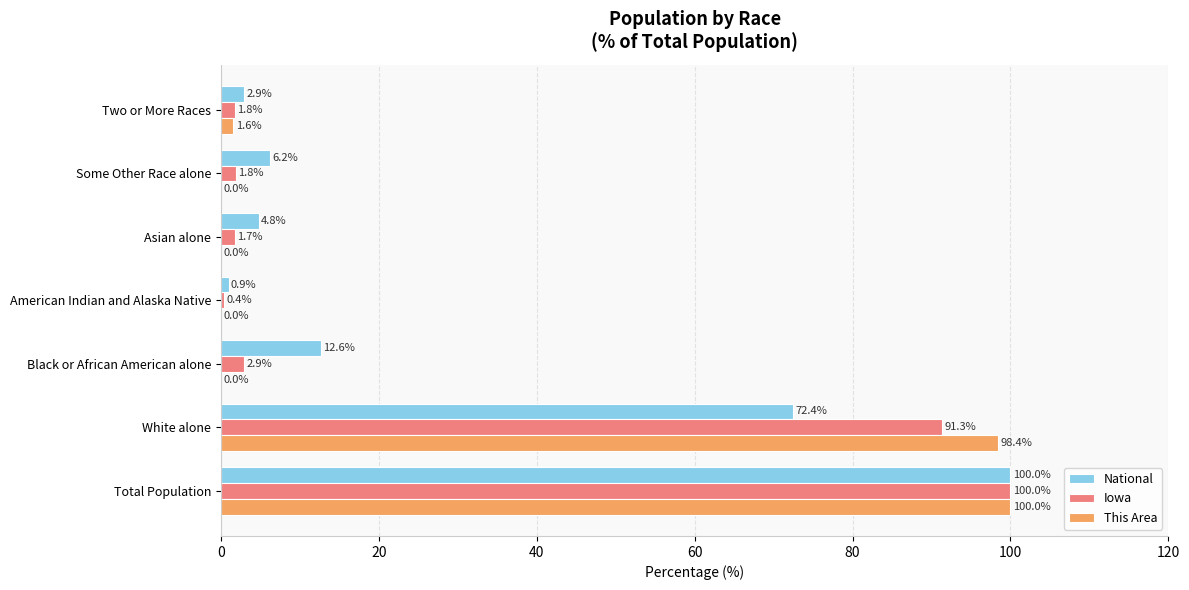

What is the greatest value displayed?

100.0